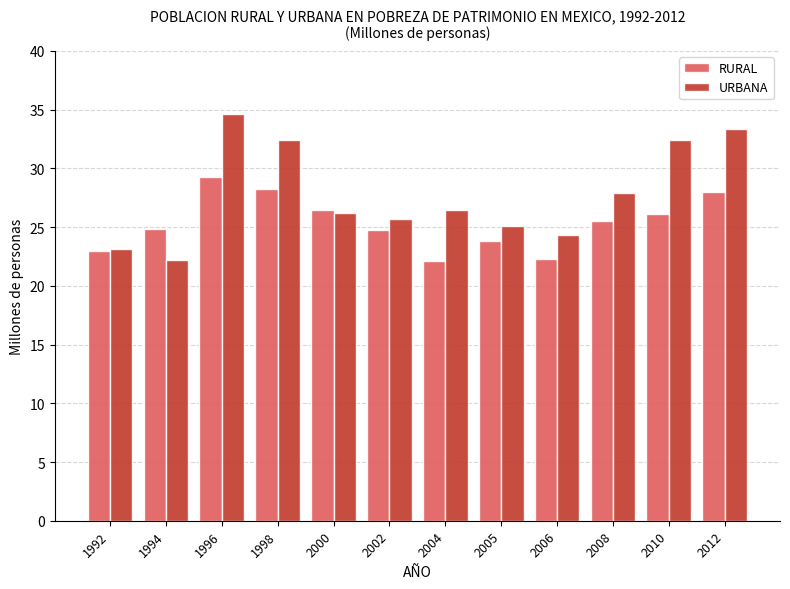

What is the highest value of the URBANA series?

34.7